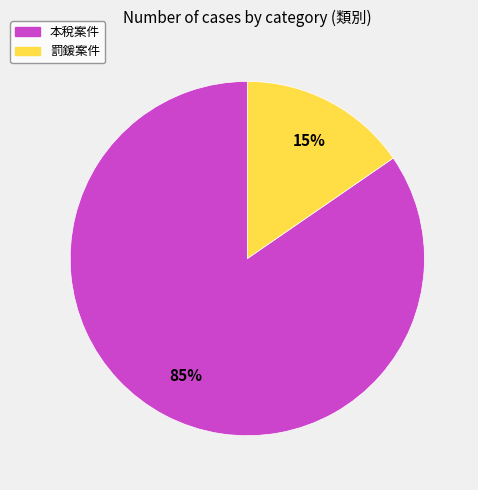

To the nearest percent, what portion does 本稅案件 represent?

85%